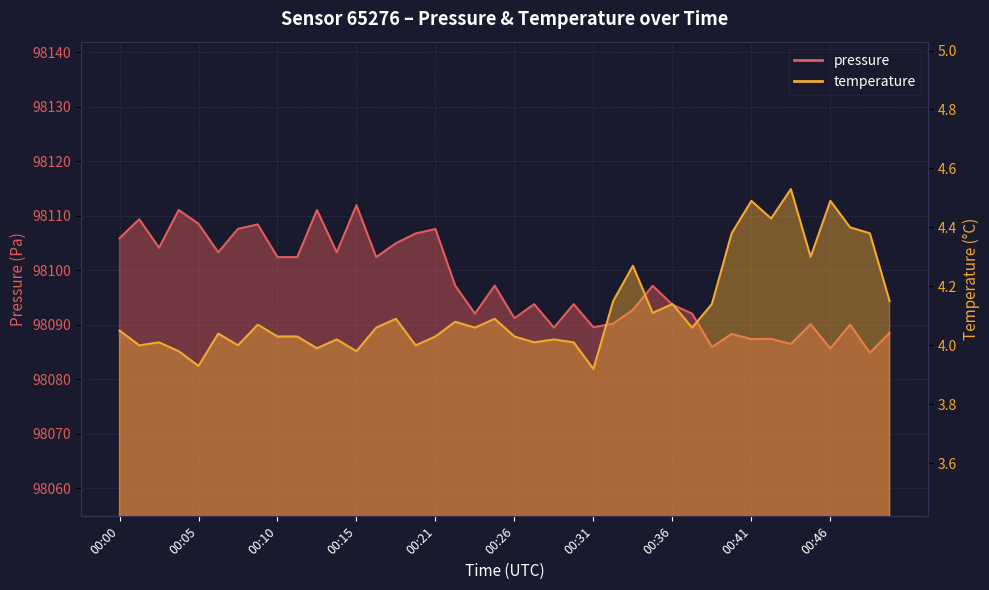

Between 00:22 and 00:25, which series saw the biggest shift?

temperature